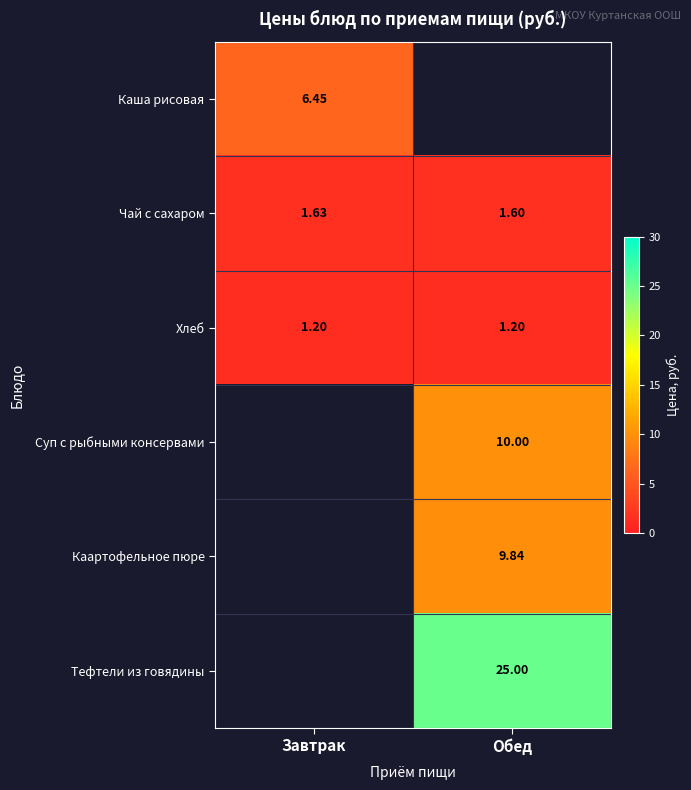

True or false: Суп с рыбными консервами has a value of 10.0 at Обед.

True